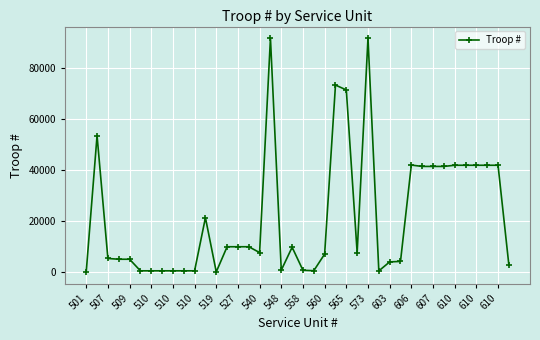

What is the smallest value displayed?

52